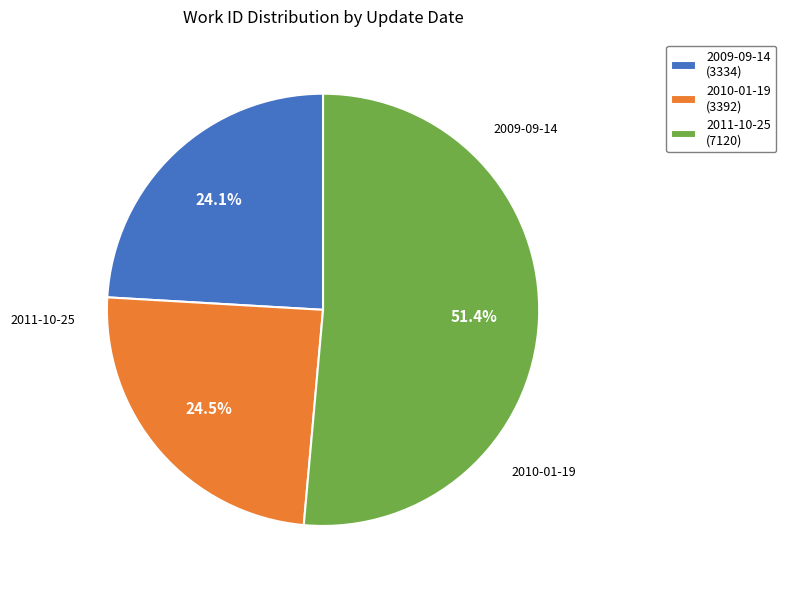

To the nearest percent, what is the combined percentage of 2010-01-19 and 2009-09-14?

49%